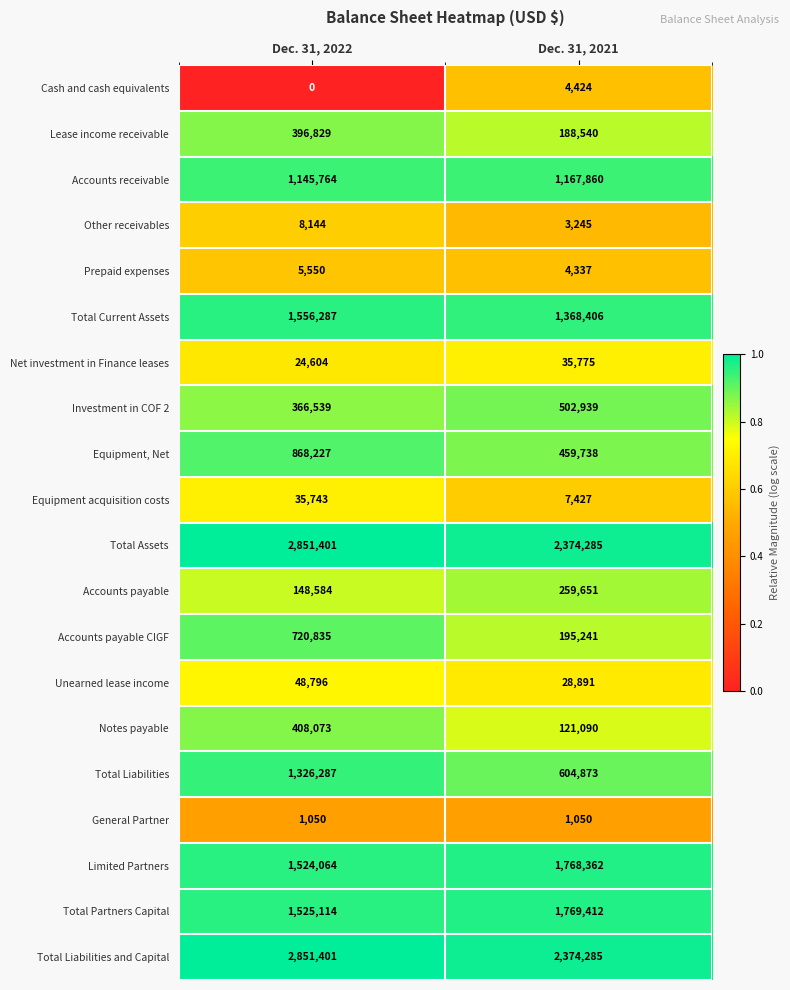

What is the sum of the Investment in COF 2 values at Dec. 31, 2021 and Dec. 31, 2022?

869478